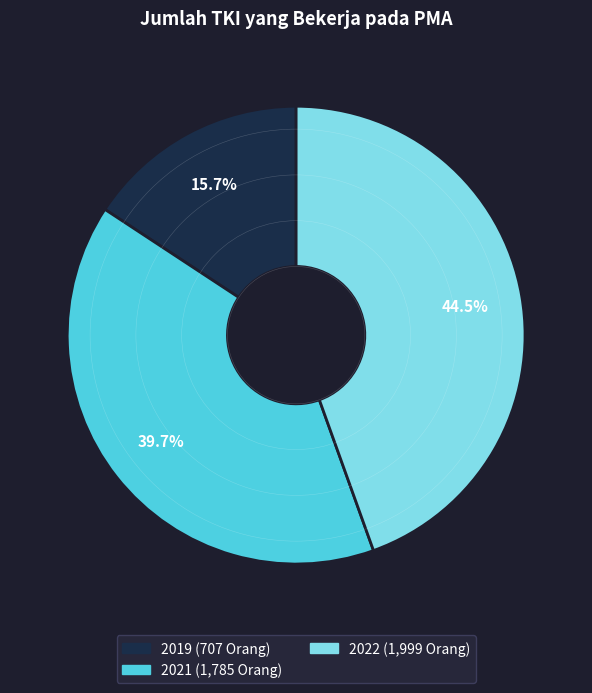

How many segments does this pie chart have?

3